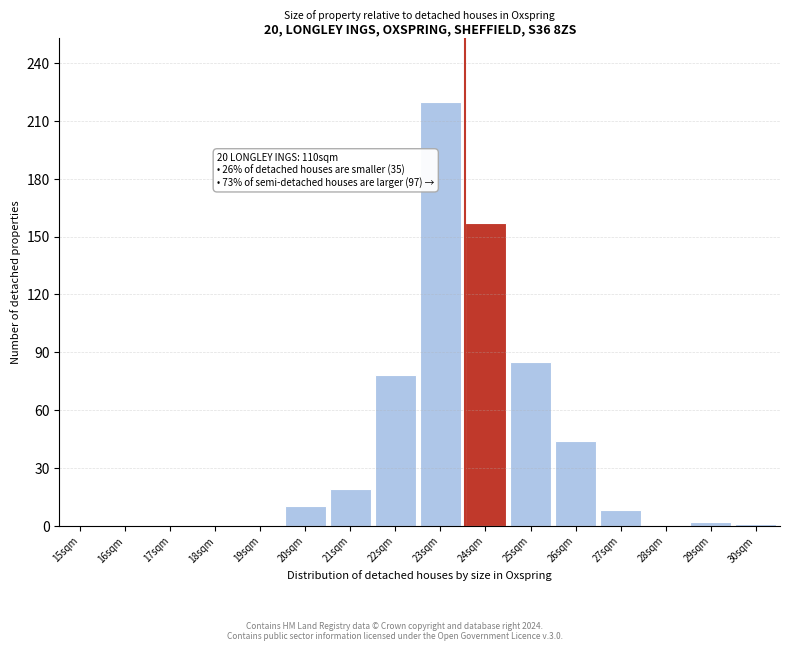

At which category does the chart reach its peak across all series?

23sqm